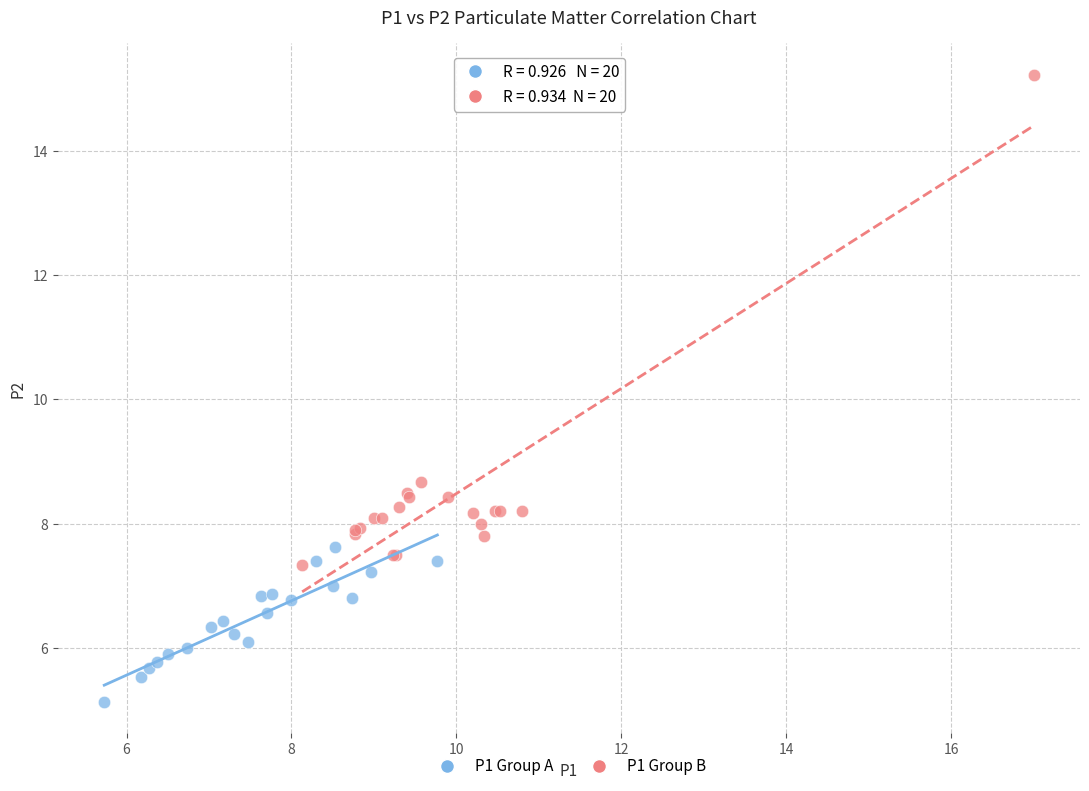

What are all the series names shown in the legend?

P1 Group A, P1 Group B